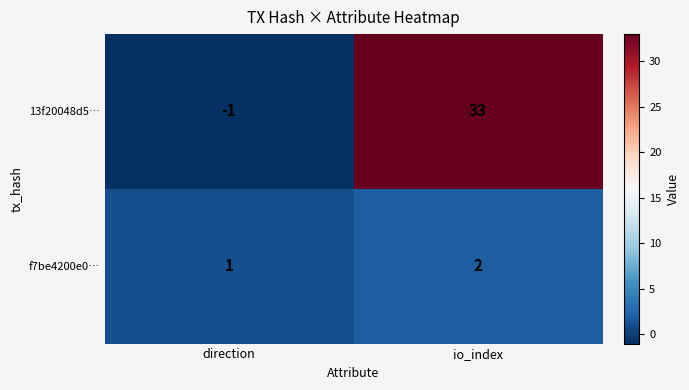

Which series has the widest spread of values?

13f20048d5…